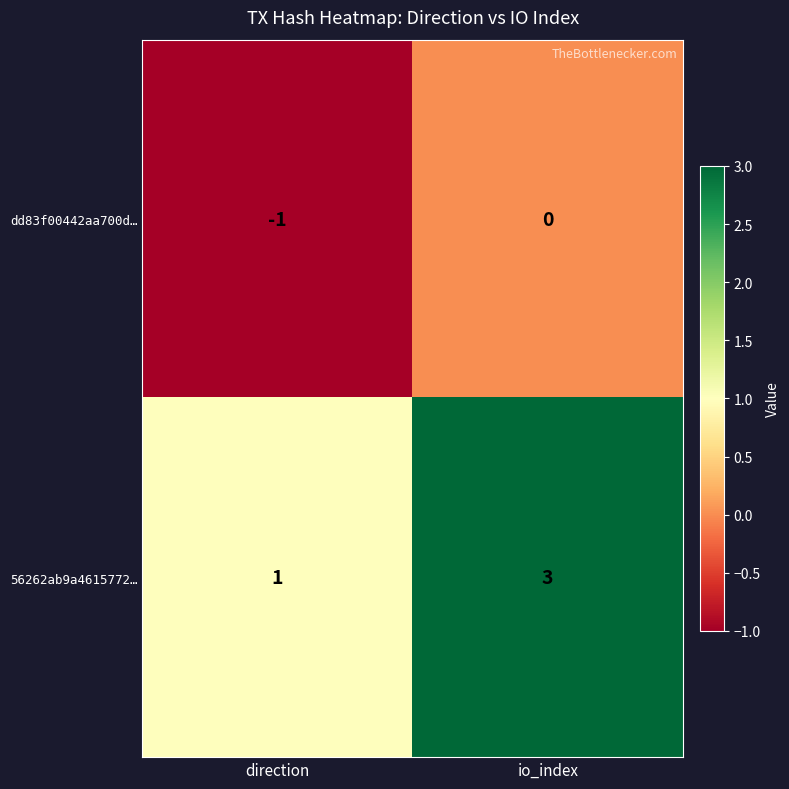

At which category is the sum across all series the highest?

io_index